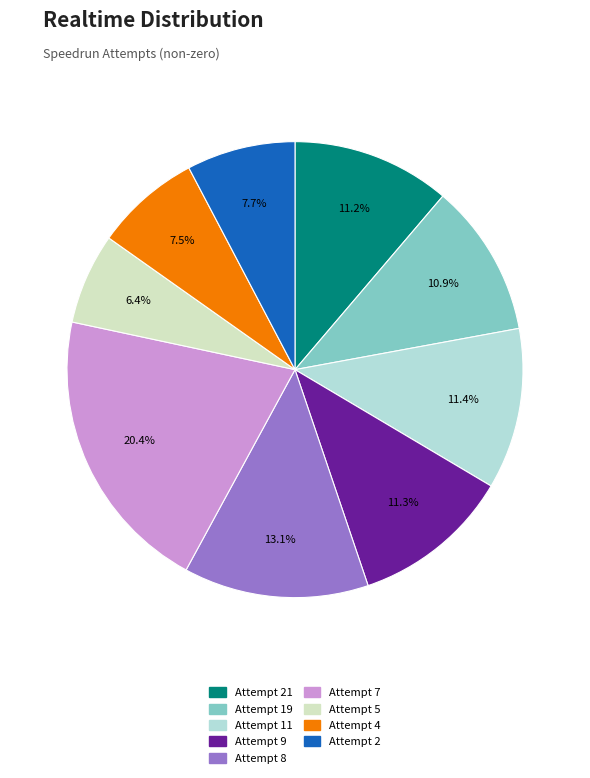

Which category has the biggest portion of the pie?

Attempt 7